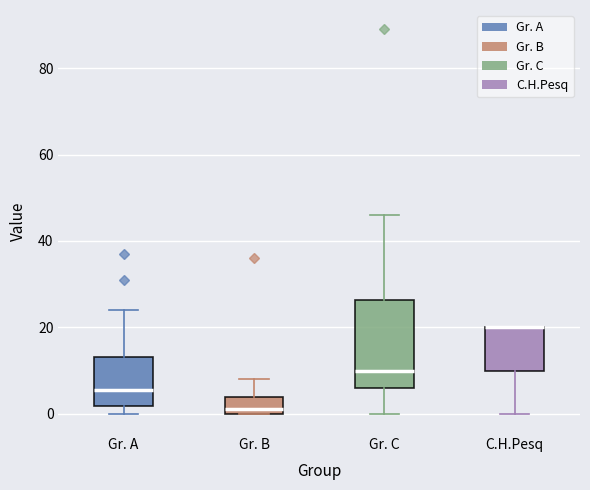

Comparing the boxes themselves (not the whiskers), which one is the tallest?

Gr. C